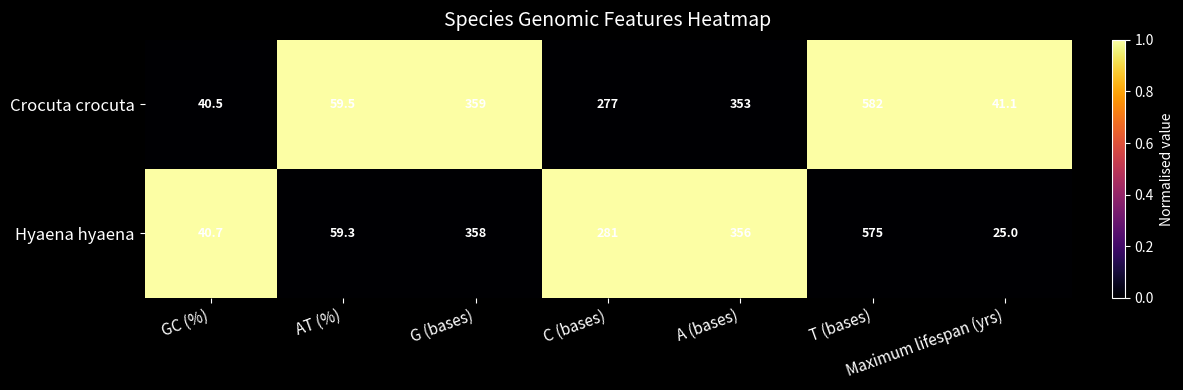

The value of Crocuta crocuta at Maximum lifespan (yrs) is 61.3. True or false?

False